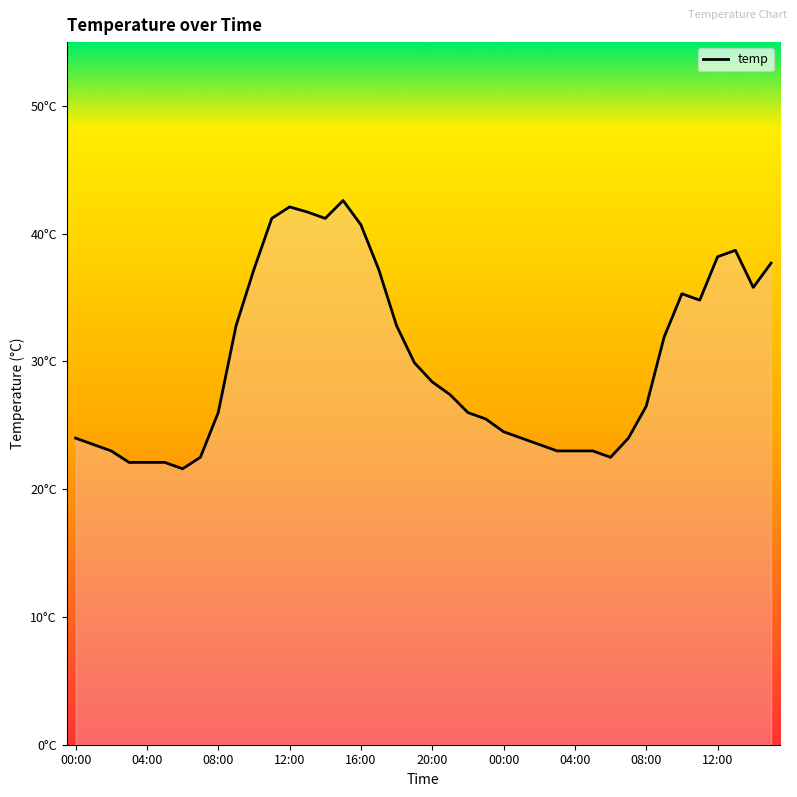

Reading left to right, list all the values displayed in this chart.

24.0	23.5	23.0	22.1	22.1	22.1	21.6	22.5	26.0	32.8	37.2	41.2	42.1	41.7	41.2	42.6	40.7	37.2	32.8	29.9	28.4	27.4	26.0	25.5	24.5	24.0	23.5	23.0	23.0	23.0	22.5	24.0	26.5	31.9	35.3	34.8	38.2	38.7	35.8	37.7